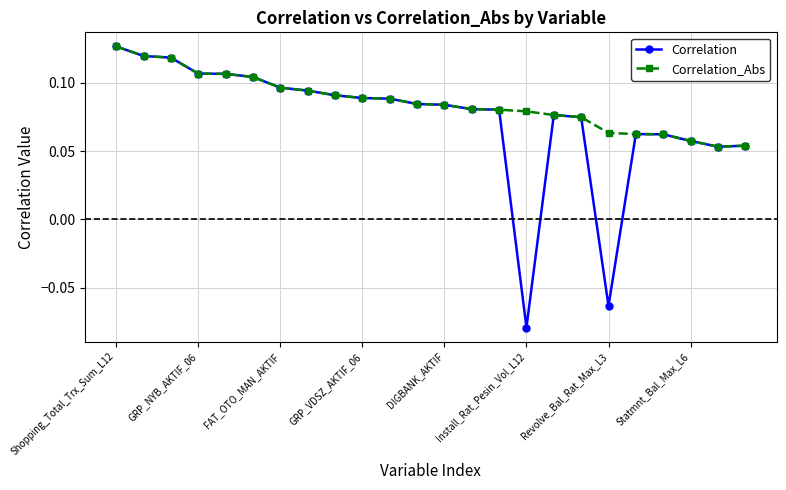

Rank the series by their average value, from lowest to highest.

Correlation, Correlation_Abs